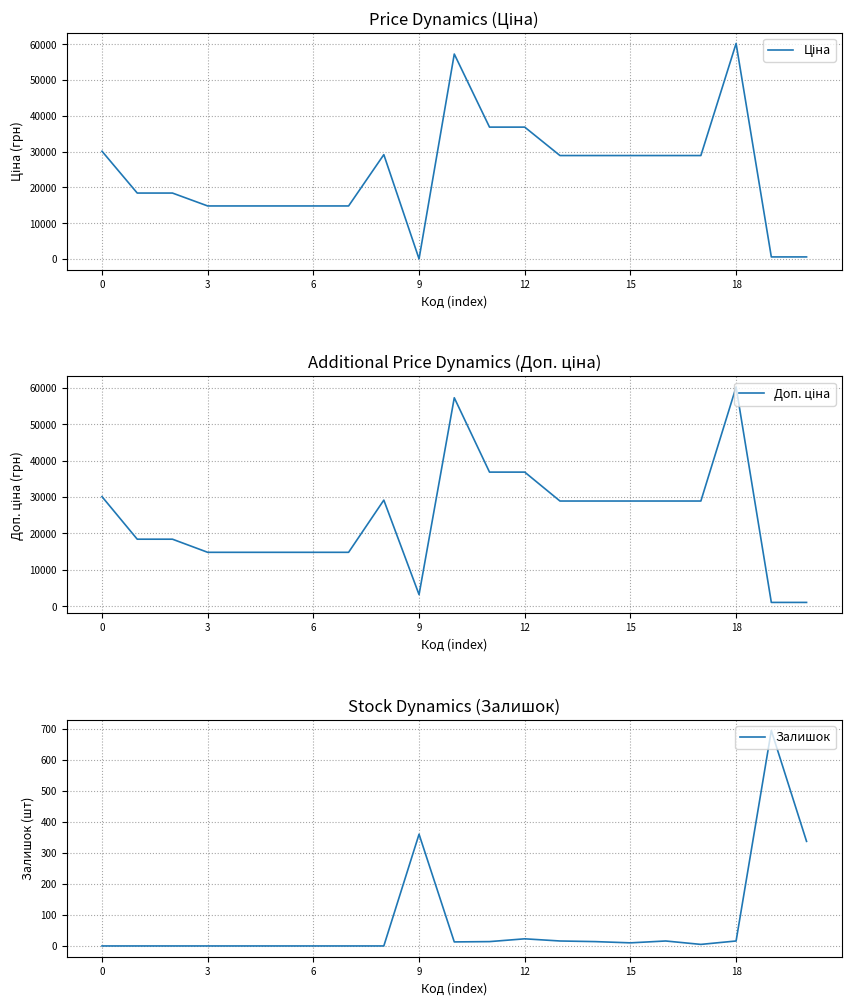

At which category is the sum across all series the highest?

18